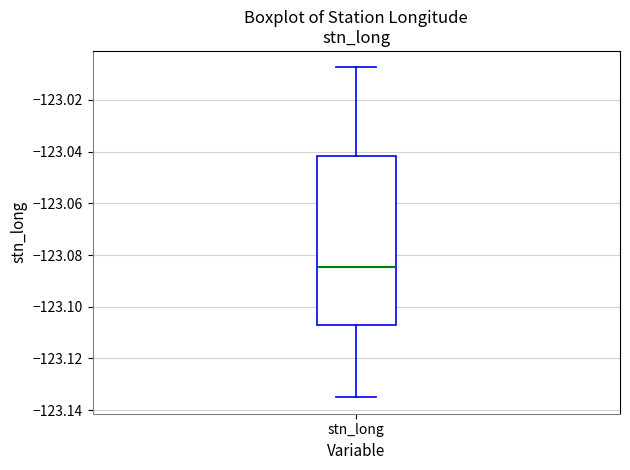

Where does the upper whisker of the box for stn_long end on the y-axis? The values are not printed on the chart, so give them approximately, as read against the axis.

-123.008